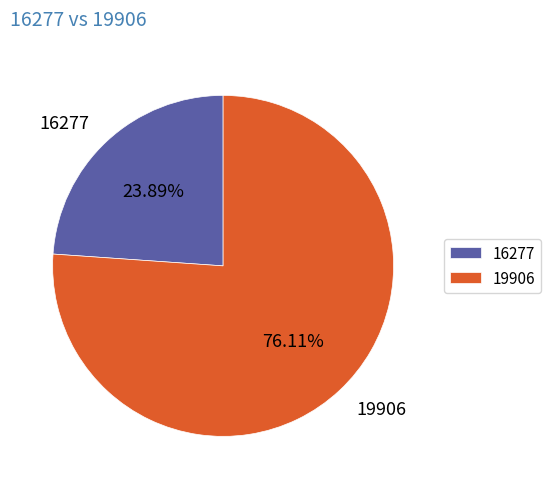

What is the smallest slice in the pie chart?

16277